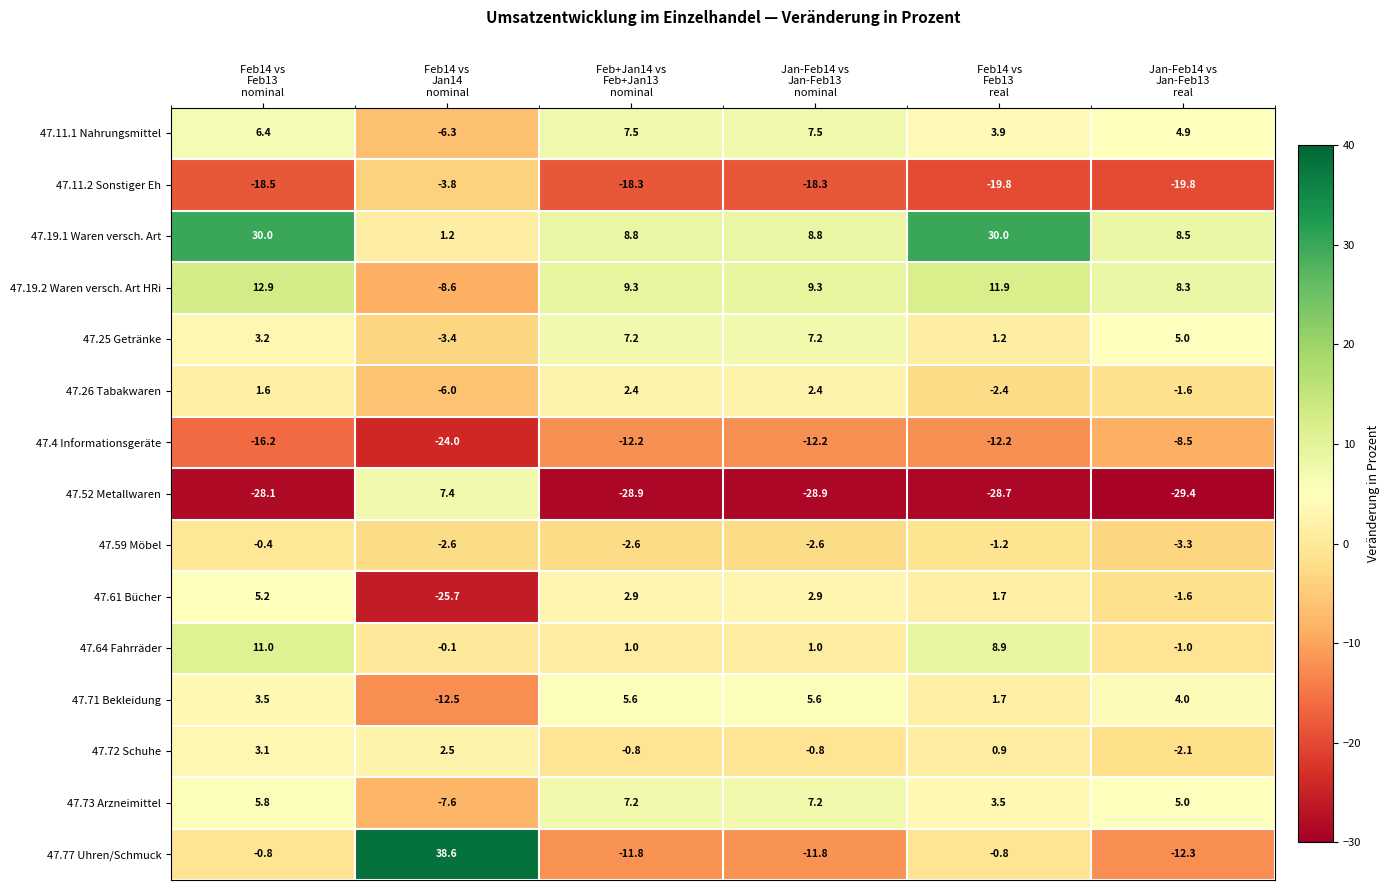

Which series has the largest total across all categories?

47.19.1 Waren versch. Art